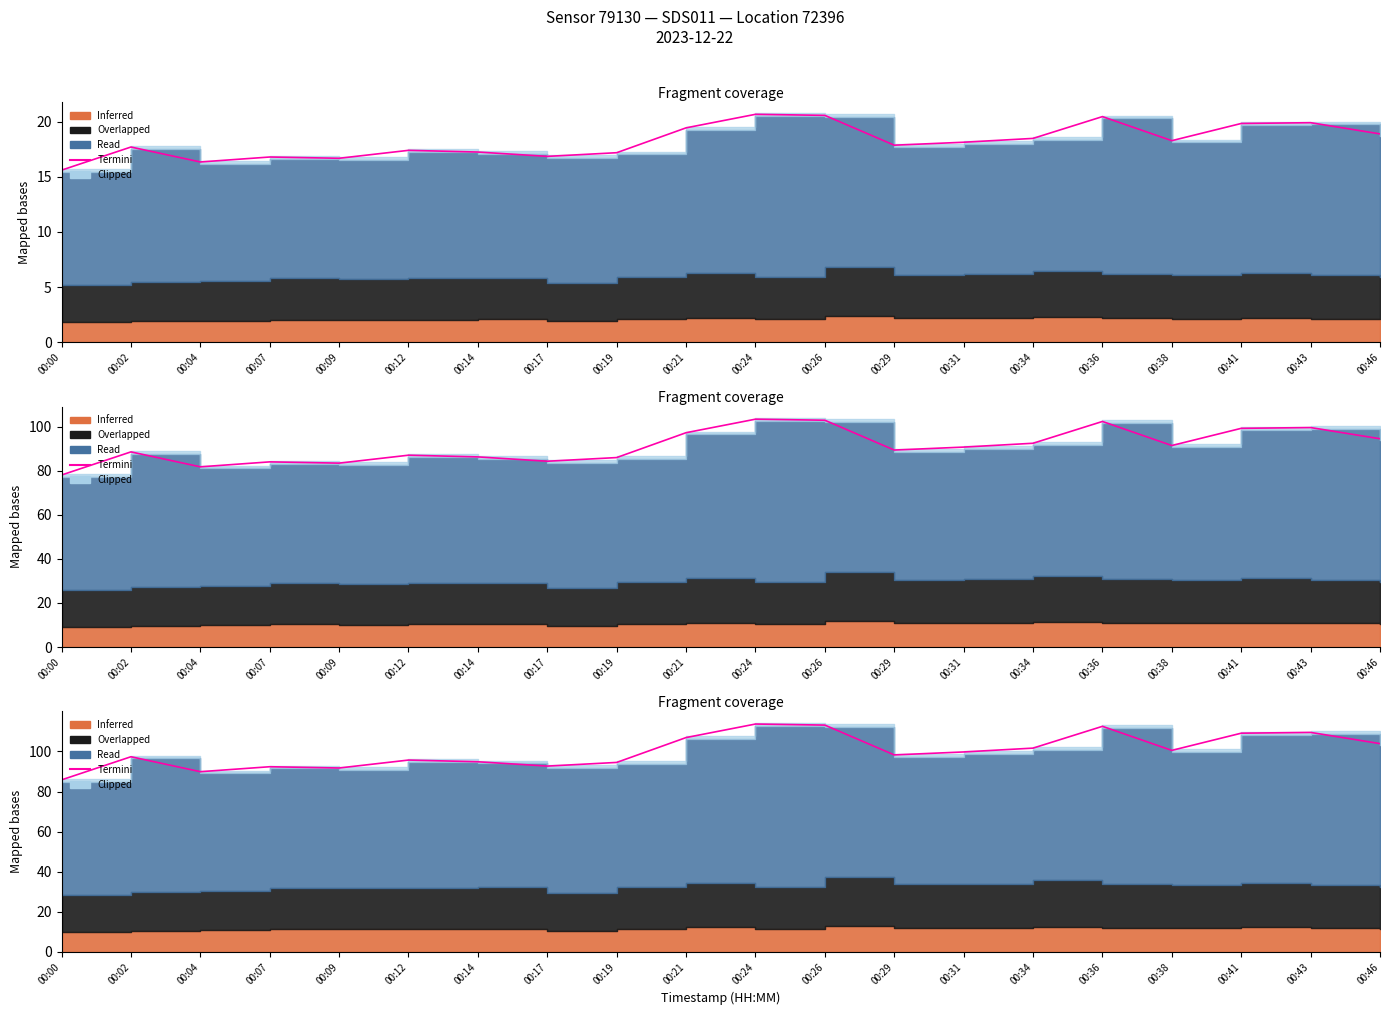

Which category has the lowest value across all series?

00:00